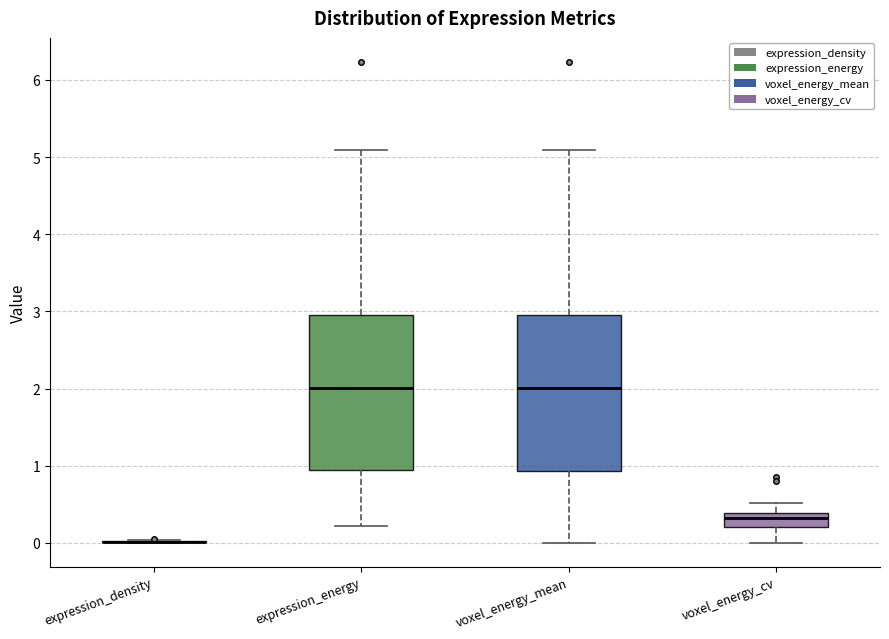

Reading left to right, read every box against the y-axis: the position of its median line, the range the box covers, and the ends of its whiskers. The values are not printed on the chart, so give them approximately, as read against the axis.

expression_density: box collapsed to a line at 0.0, whiskers 0.0 to 0.0
expression_energy: median 2.0, box 0.9 to 3.0, whiskers 0.2 to 5.1
voxel_energy_mean: median 2.0, box 0.9 to 3.0, whiskers 0.0 to 5.1
voxel_energy_cv: median 0.3, box 0.2 to 0.4, whiskers 0.0 to 0.5